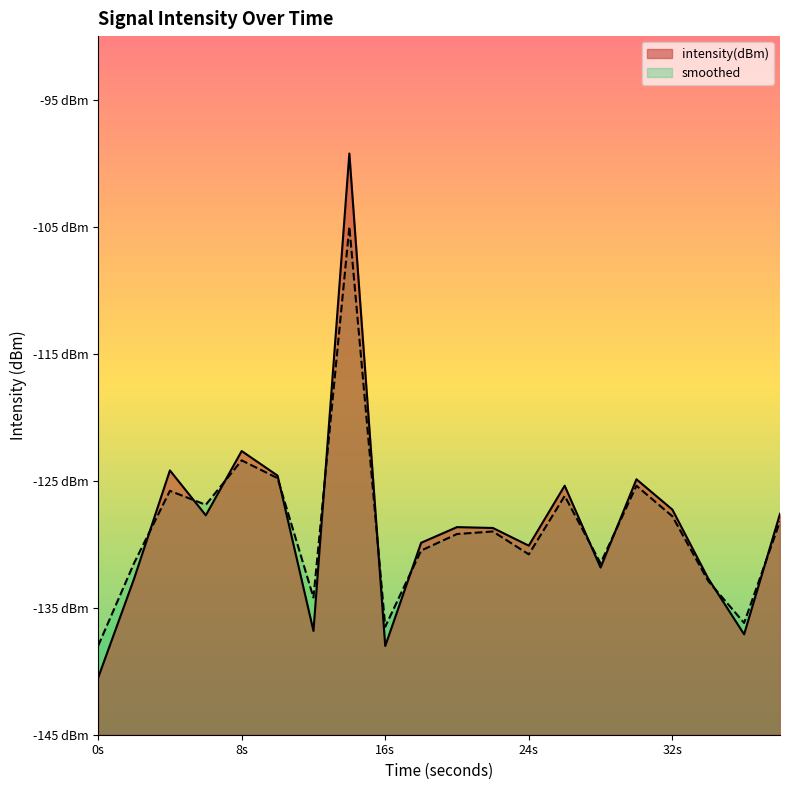

What is the difference between the smoothed values at 26 and 12?

8.0